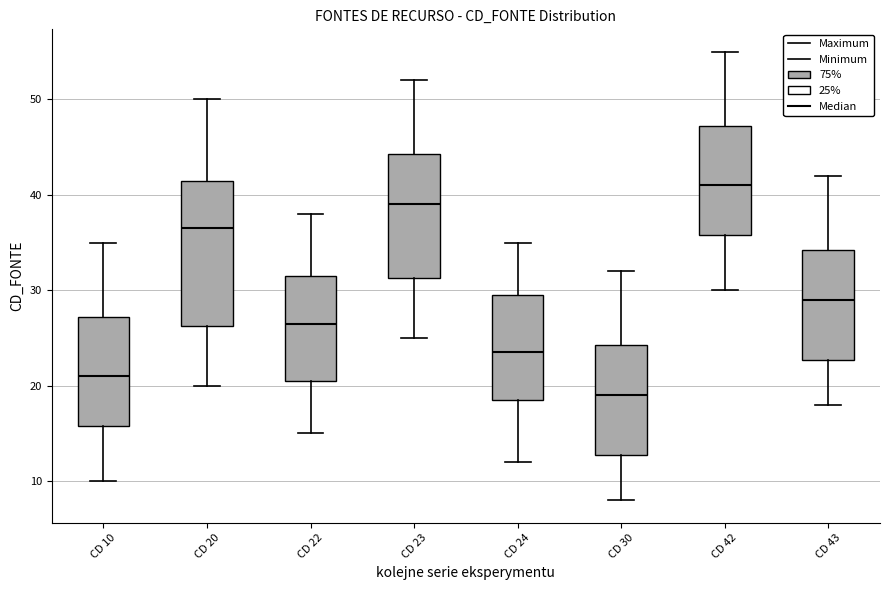

Where does the lower whisker of the box for CD 43 end on the y-axis? The values are not printed on the chart, so give them approximately, as read against the axis.

18